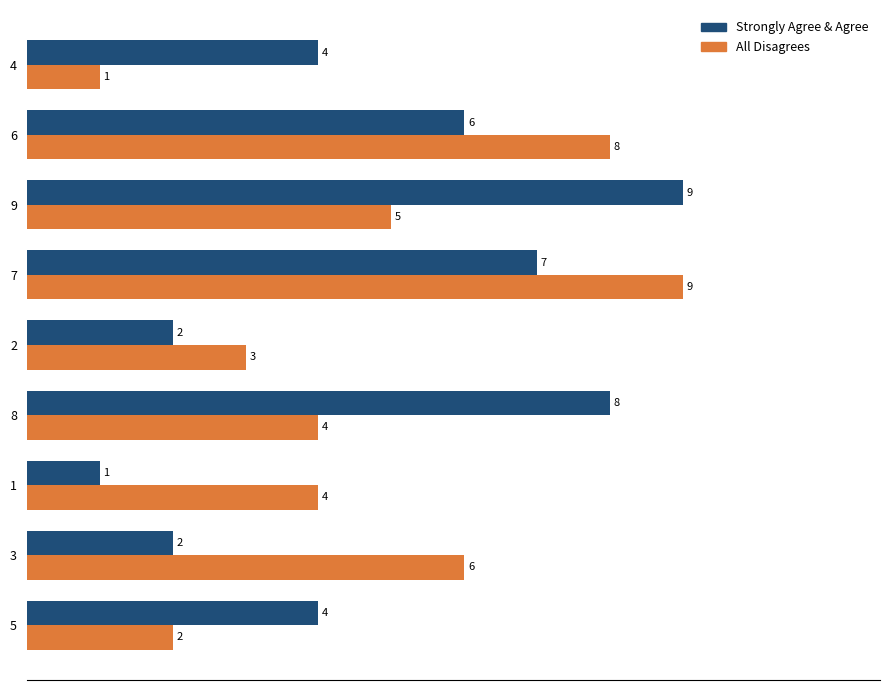

Is it true that All Disagrees equals 3 at 5?

False